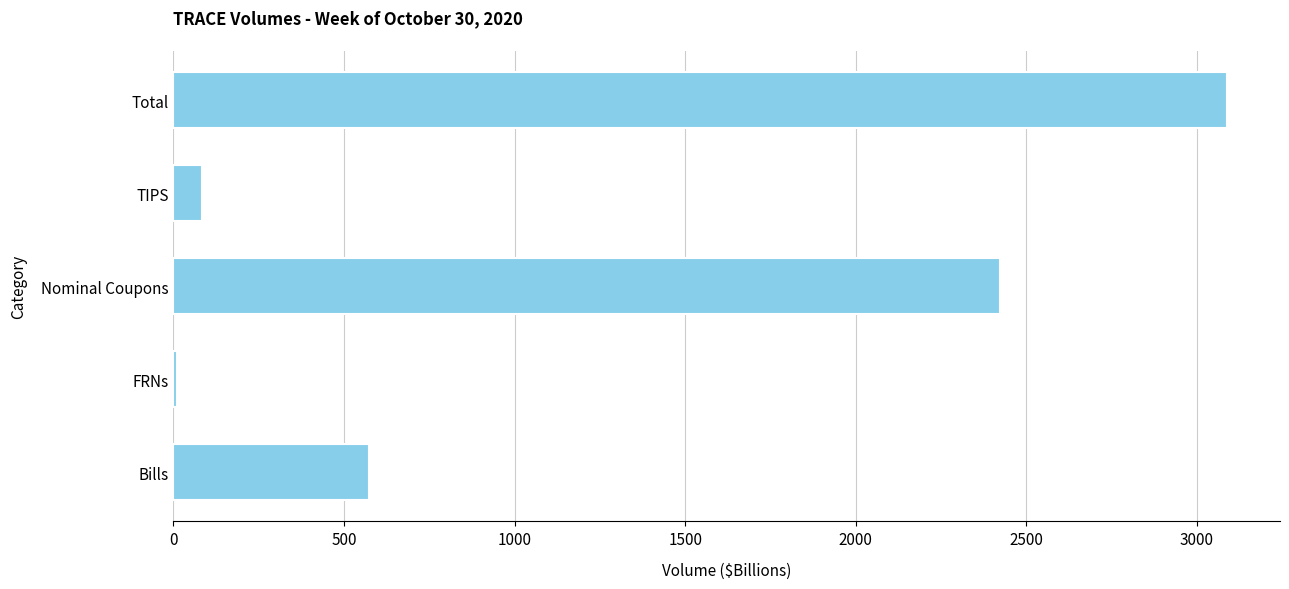

List the labels in order of value, largest first.

Total, Nominal Coupons, Bills, TIPS, FRNs